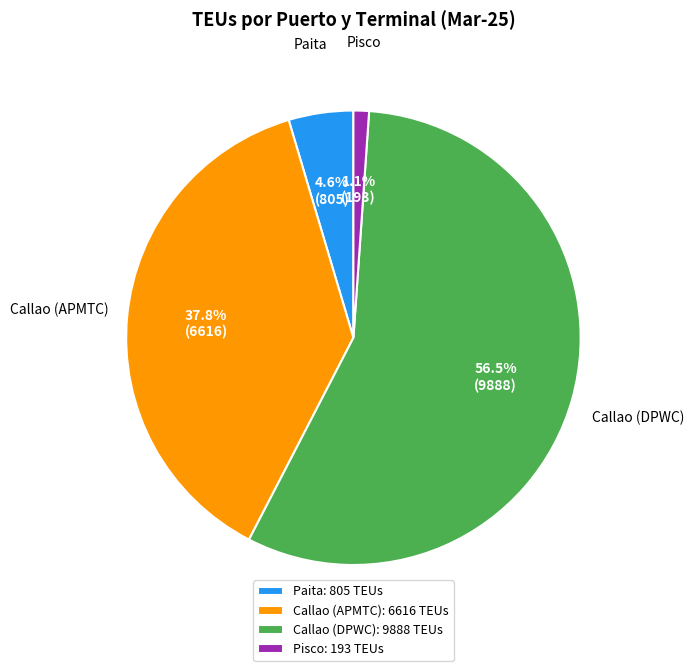

To the nearest percent, what is the average slice percentage?

25%